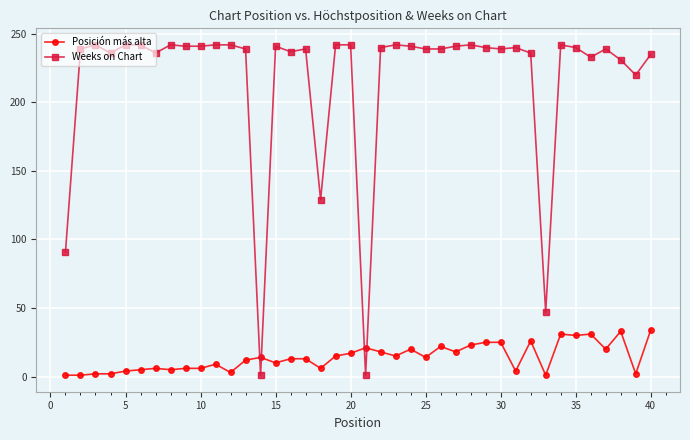

Which series has the largest range (max minus min)?

Weeks on Chart